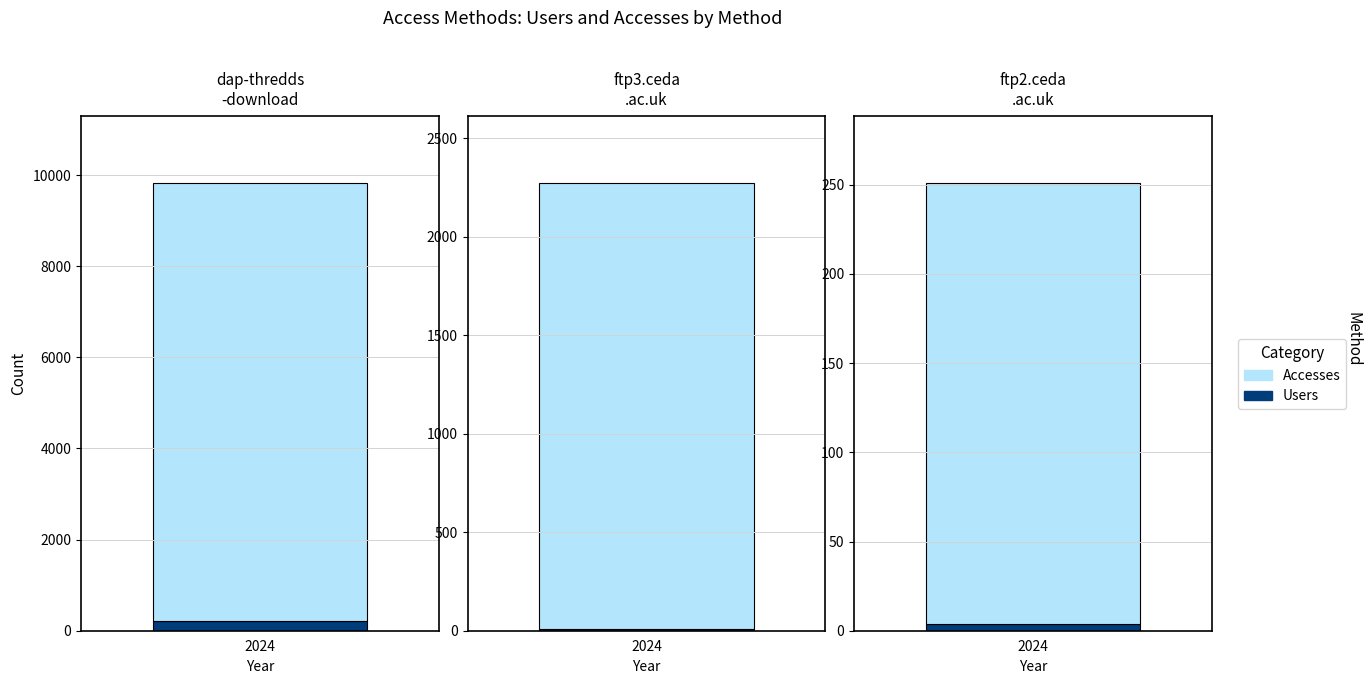

What are all the series names shown in the legend?

Users, Accesses